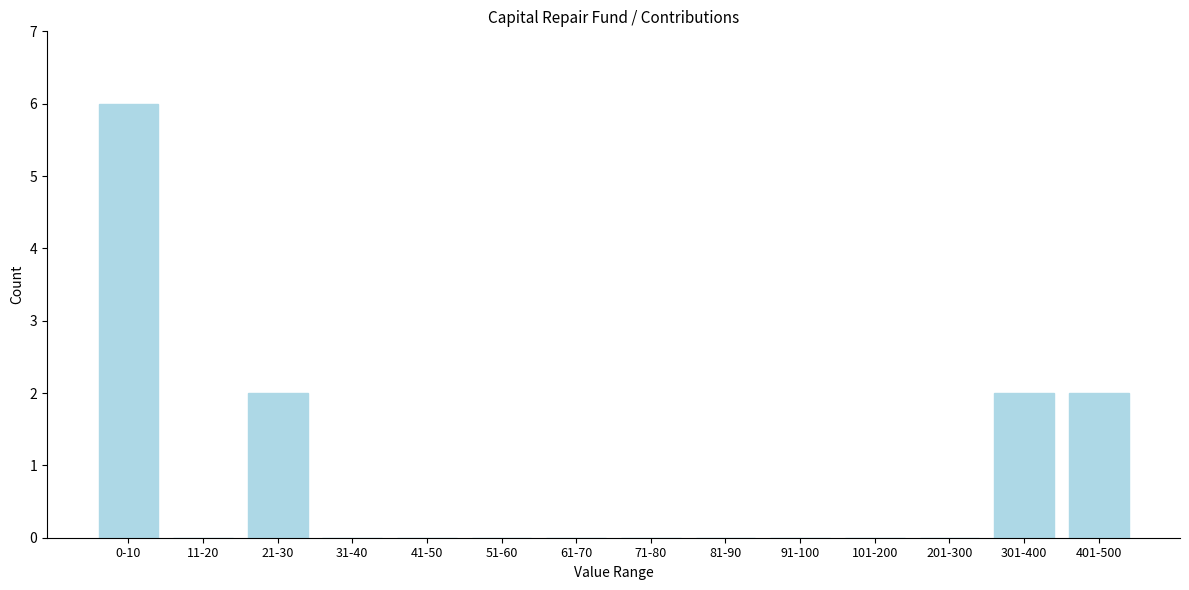

Reading right to left, list all the values displayed in this chart.

401-500=2	301-400=2	201-300=0	101-200=0	91-100=0	81-90=0	71-80=0	61-70=0	51-60=0	41-50=0	31-40=0	21-30=2	11-20=0	0-10=6